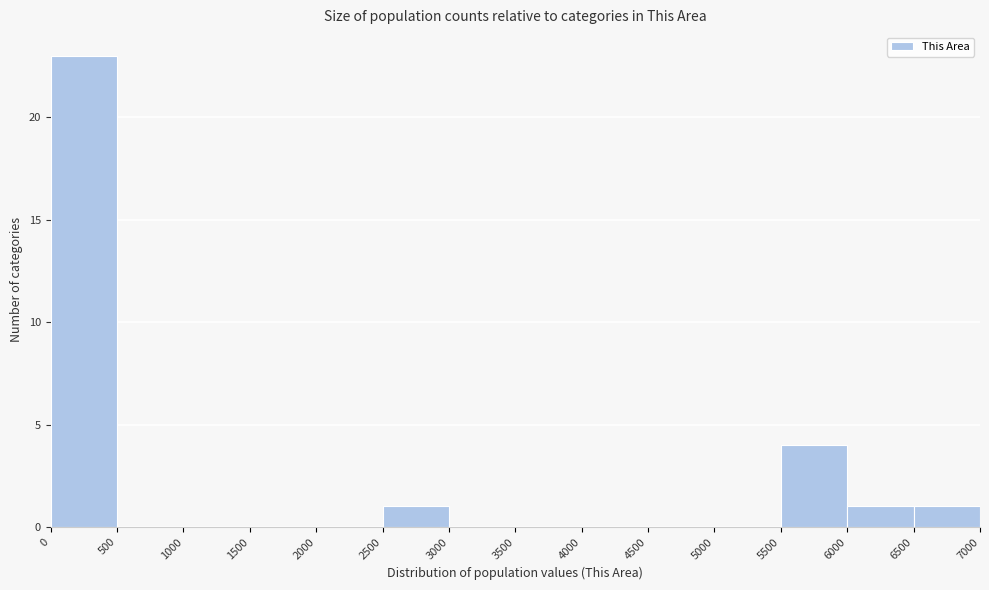

Reading left to right, transcribe this chart: for each bar, give the range it covers on the x-axis and its height. The values are not printed on the chart, so give them approximately, as read against the axis.

0 to 500: 23
500 to 1000: 0
1000 to 1500: 0
1500 to 2000: 0
2000 to 2500: 0
2500 to 3000: 1
3000 to 3500: 0
3500 to 4000: 0
4000 to 4500: 0
4500 to 5000: 0
5000 to 5500: 0
5500 to 6000: 4
6000 to 6500: 1
6500 to 7000: 1